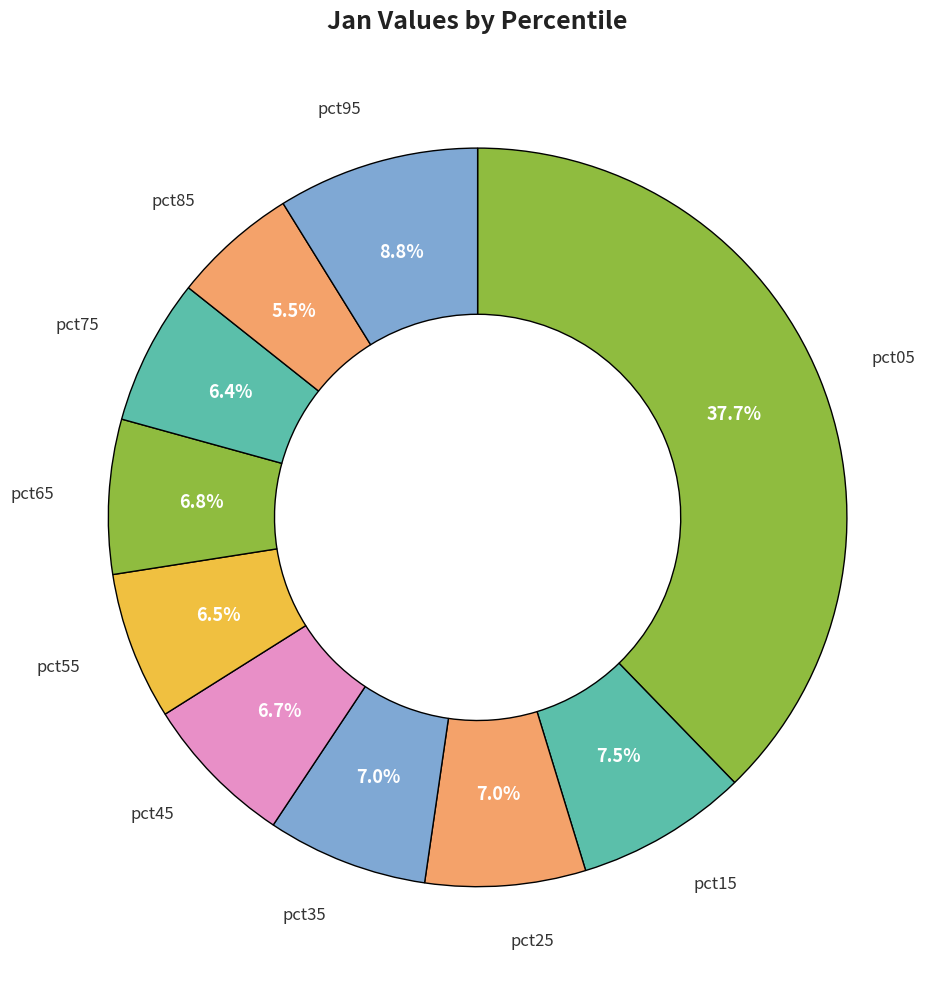

Which slice is the largest?

pct05